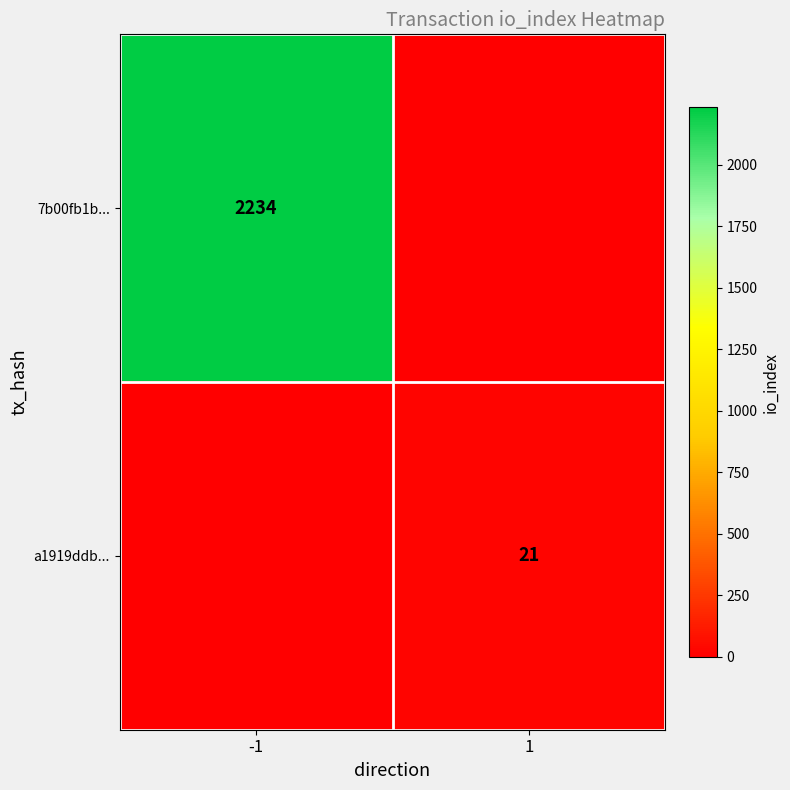

At how many categories does at least one series exceed 811?

1